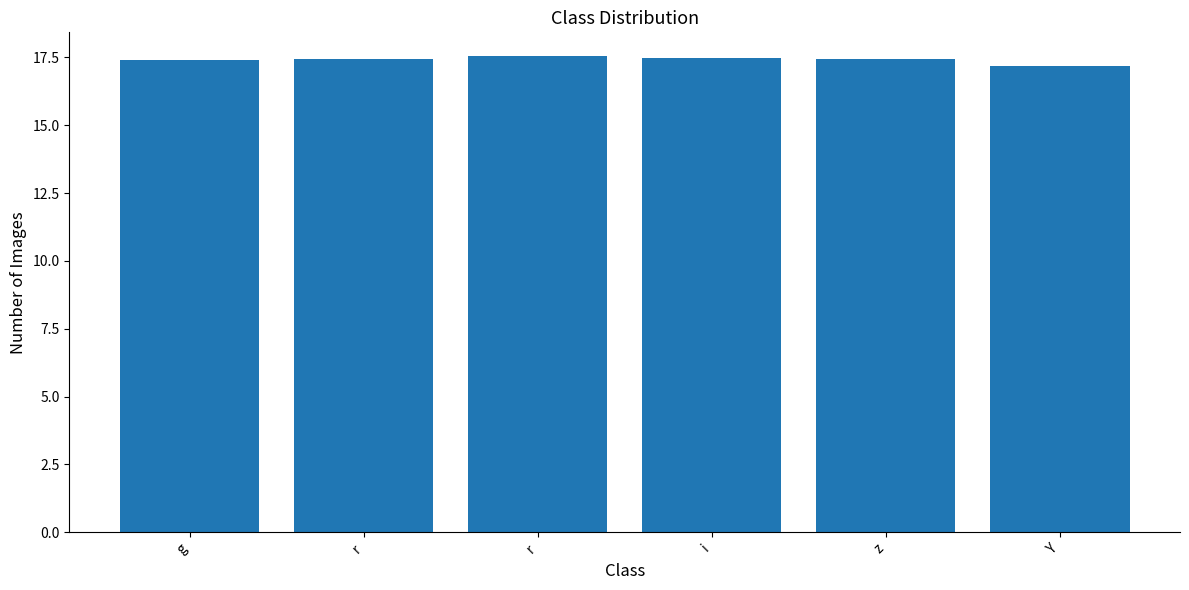

How many bars are there in total?

6